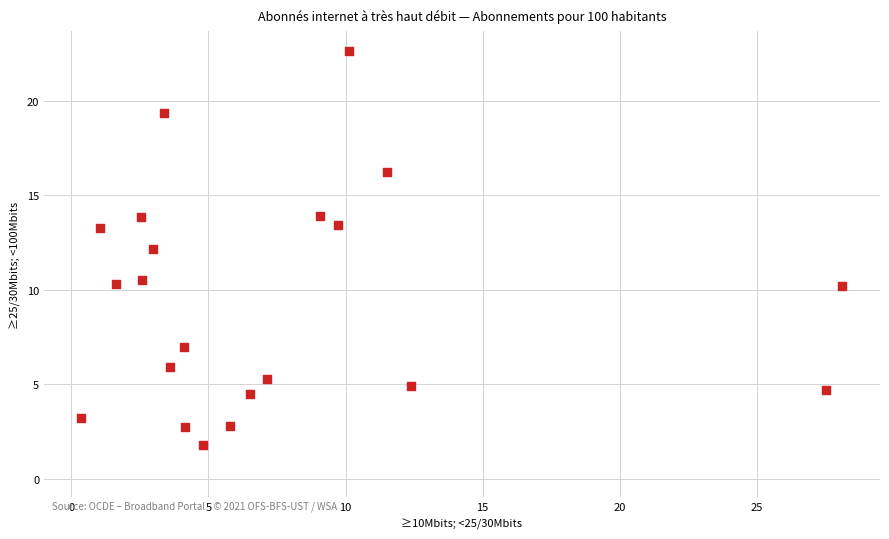

What is the range of X values (max minus min)?

27.8